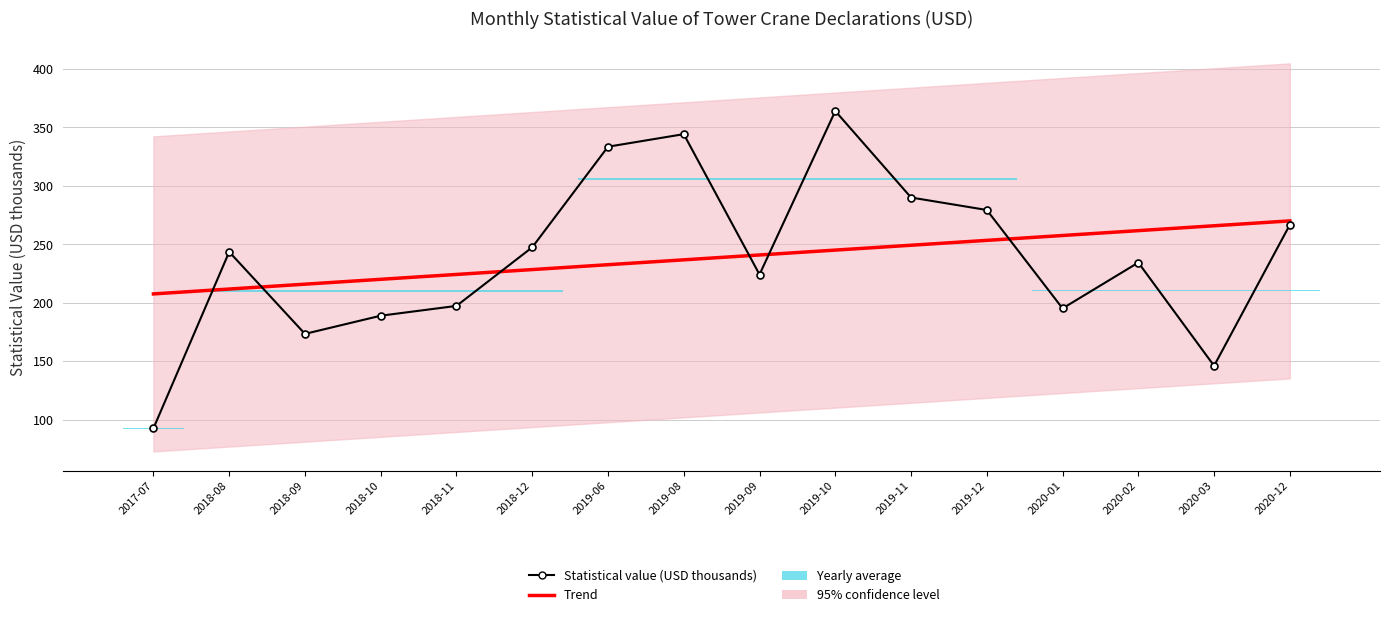

Reading left to right, list all the values displayed in this chart.

Trend: 207.6	211.8	215.9	220.1	224.3	228.4	232.6	236.7	240.9	245.1	249.2	253.4	257.6	261.7	265.9	270.1
Statistical value (USD thousands): 92.6	243.6	173.4	189.0	197.3	247.5	333.5	344.3	224.2	364.1	290.1	279.4	195.2	234.4	146.1	266.8